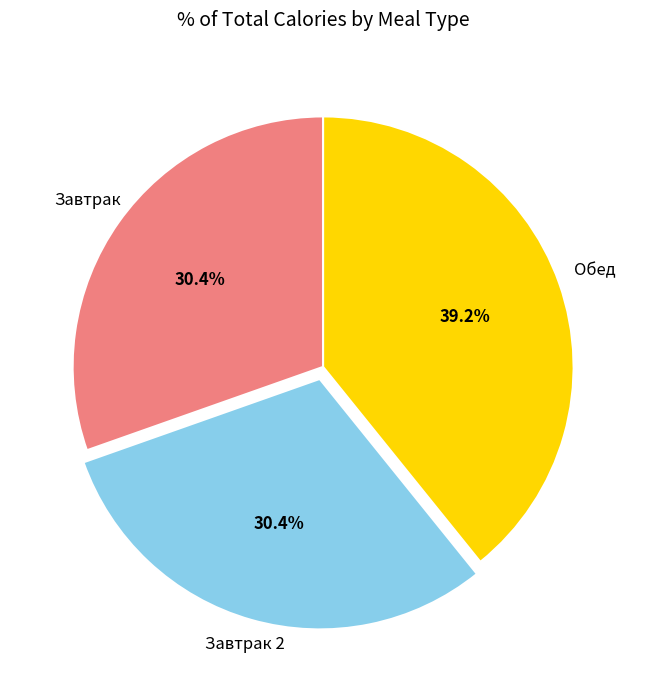

Is there any slice that represents more than half of the pie?

No